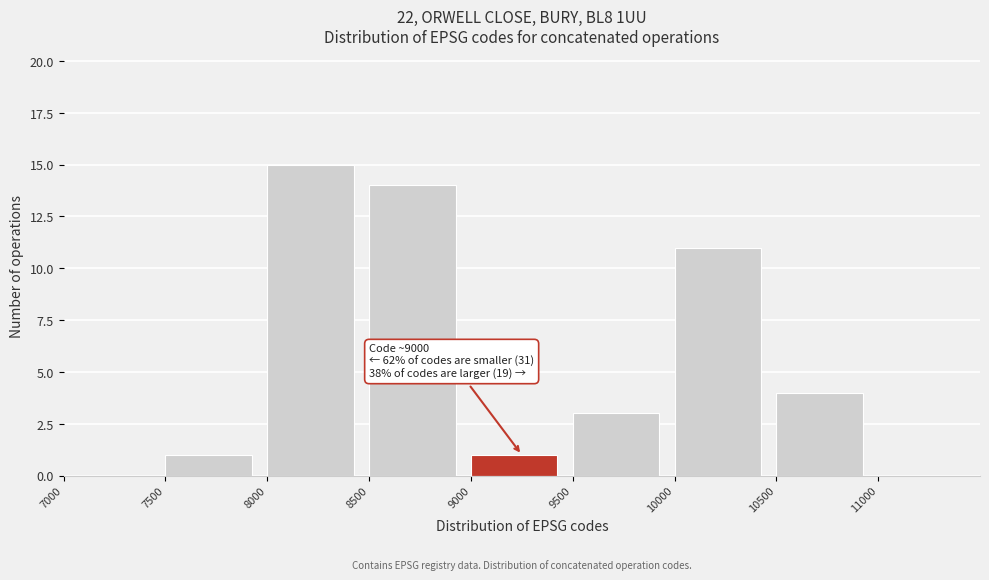

Which range on the x-axis has the tallest bar?

8000 to 8500